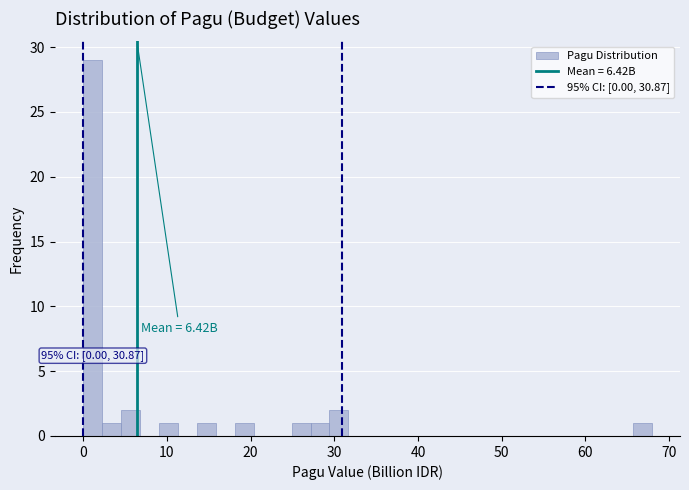

Around what value on the x-axis is the tallest bar? Give the approximate position of its centre, as read against the axis.

1